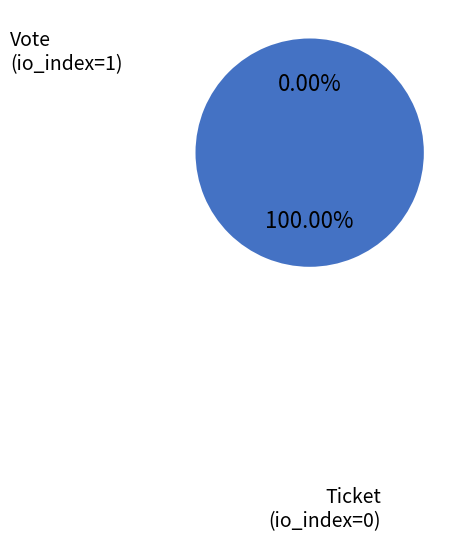

To the nearest percent, what is the combined percentage of Vote (io_index=1) and Ticket (io_index=0)?

100%